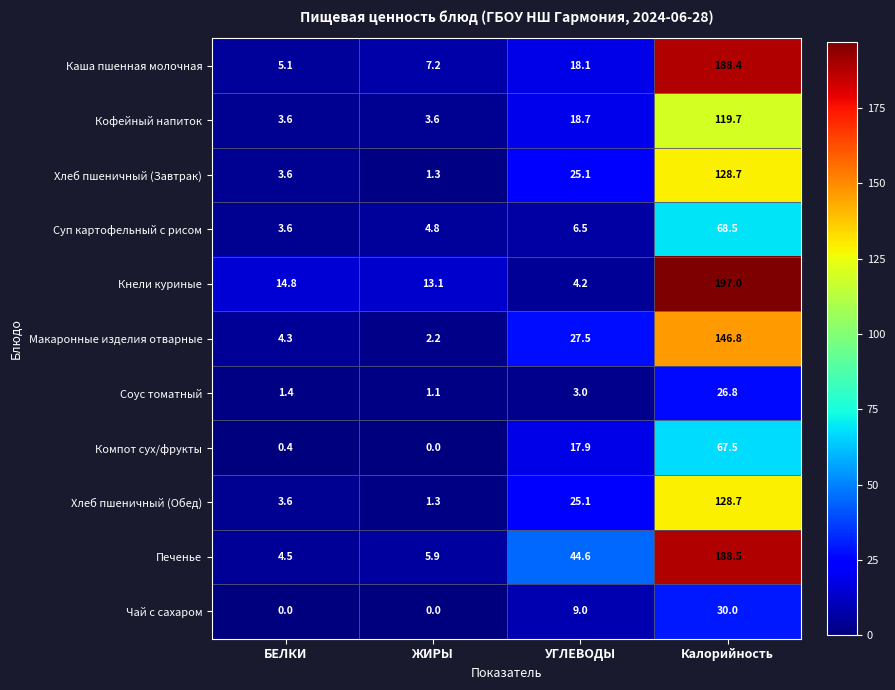

What is the maximum value shown in the chart?

197.0